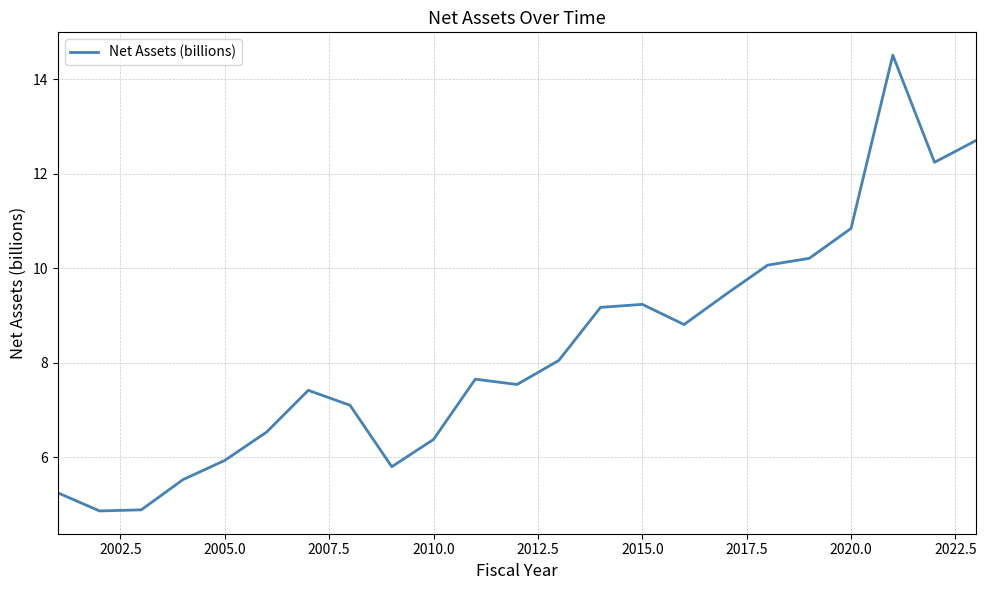

What is the difference between the maximum and minimum values?

9.7